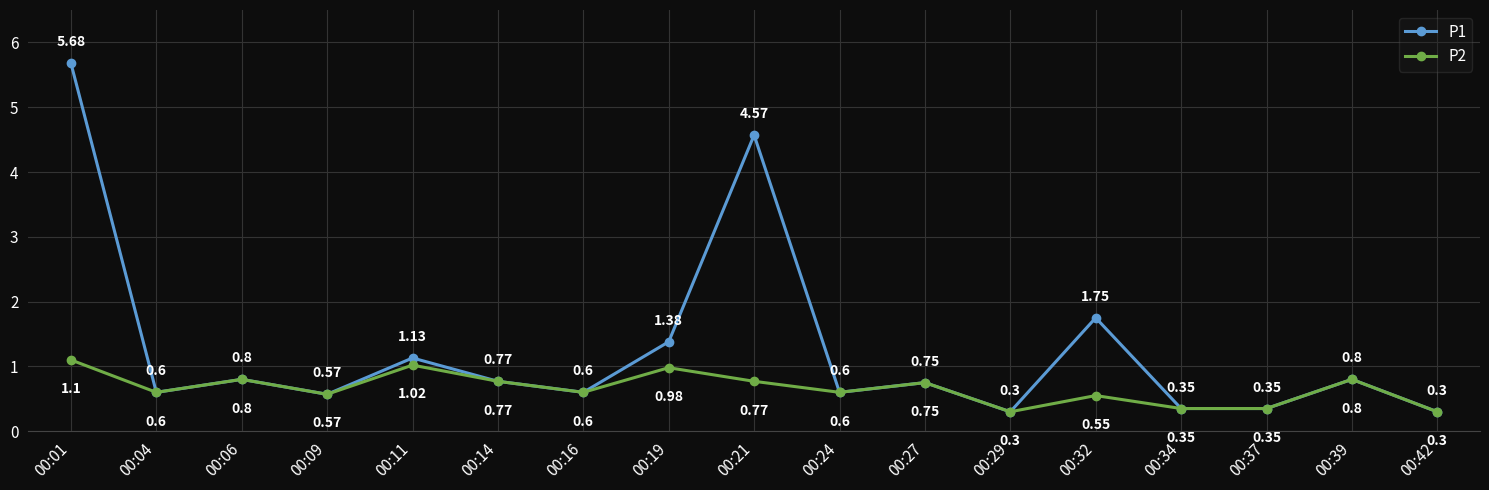

What is the sum of the P2 values at 00:01 and 00:11?

2.1